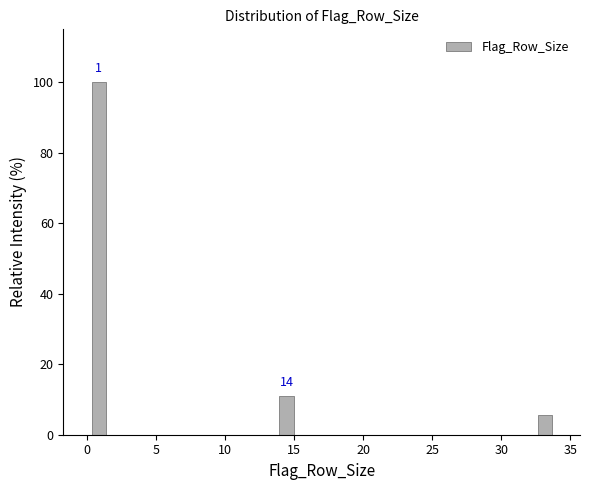

Around what value on the x-axis is the tallest bar? Give the approximate position of its centre, as read against the axis.

1.0